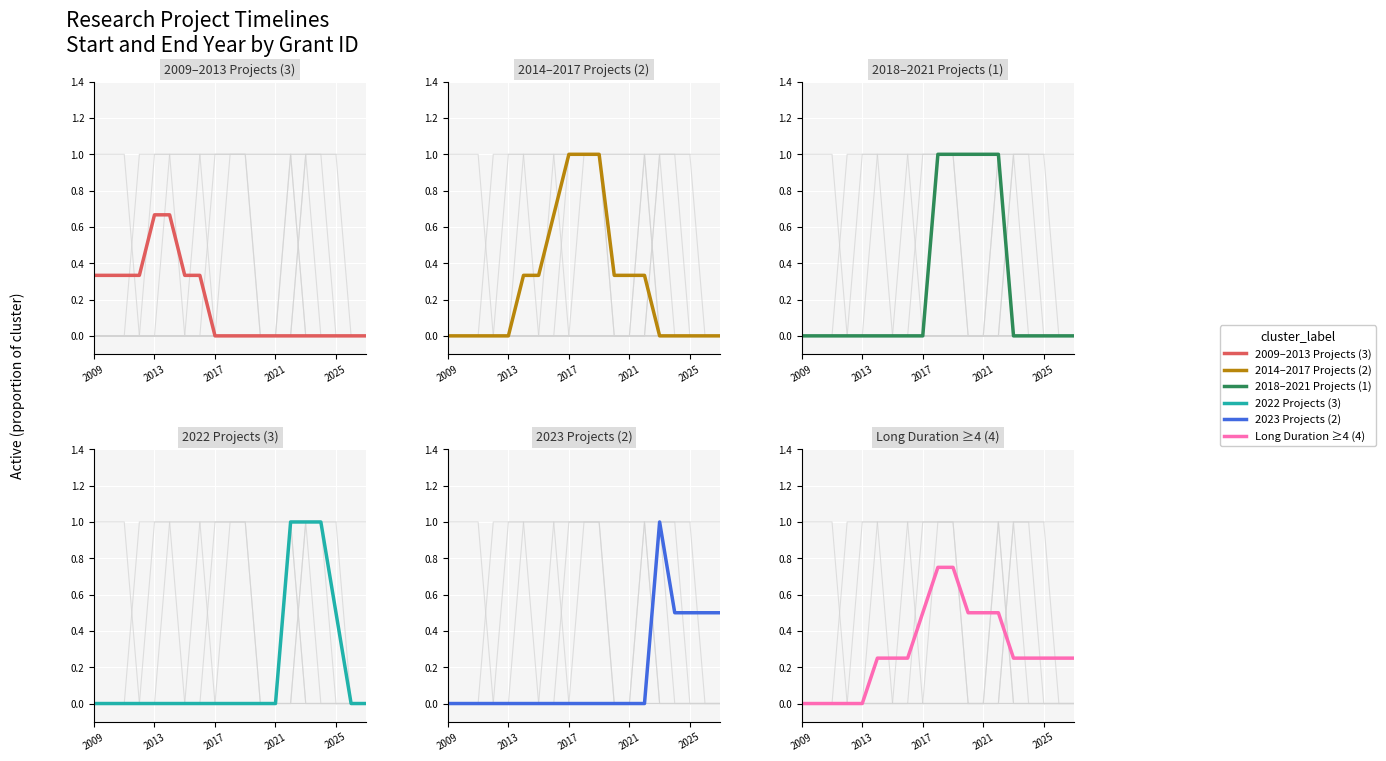

Is the value of 2018–2021 Projects (1) at 2013 greater than the value of 2022 Projects (3) at 2025?

No